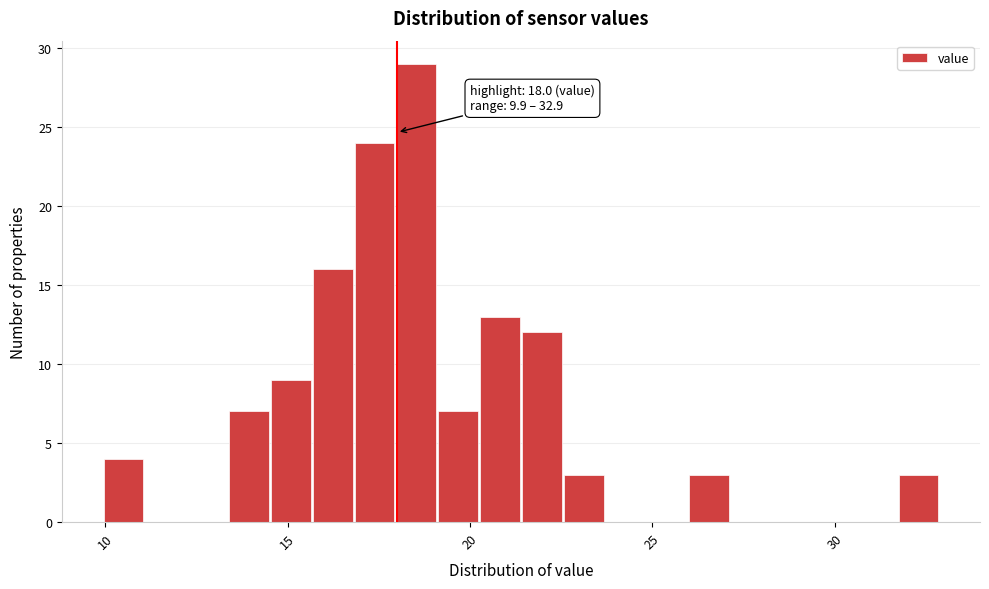

Around what value on the x-axis is the tallest bar? Give the approximate position of its centre, as read against the axis.

18.5